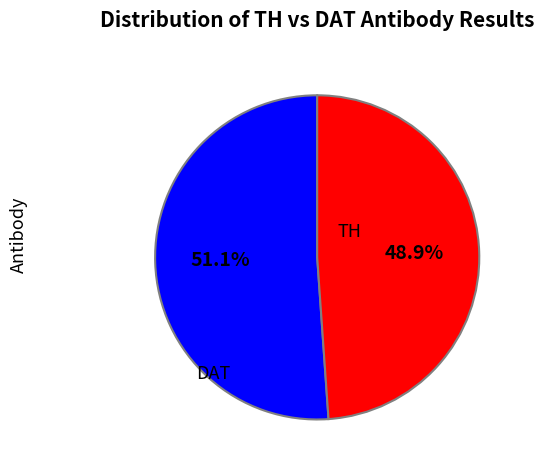

What is the total percentage of TH and DAT?

100.0%